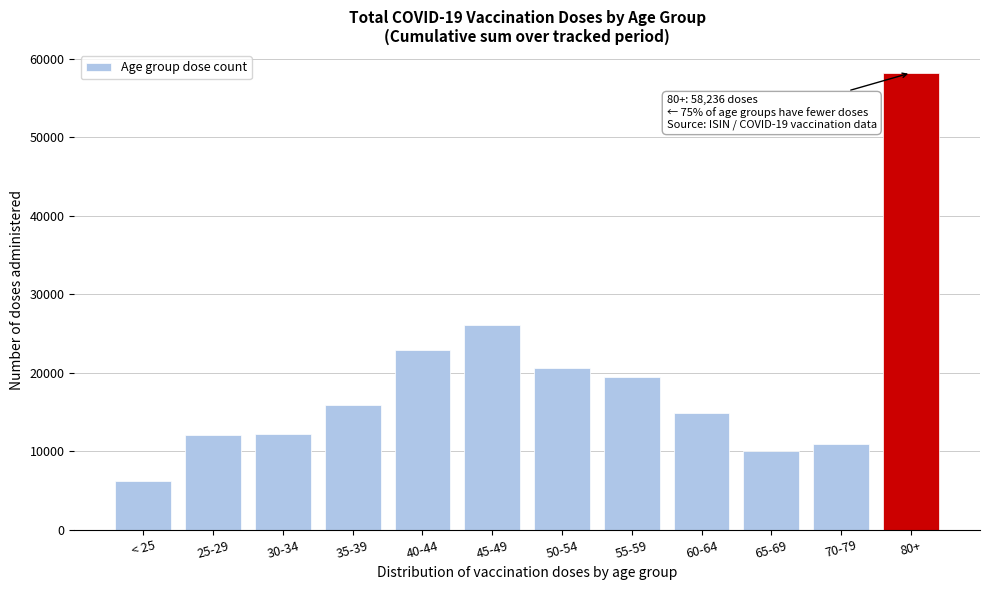

What is the label of the 5th bar from the left?

40-44